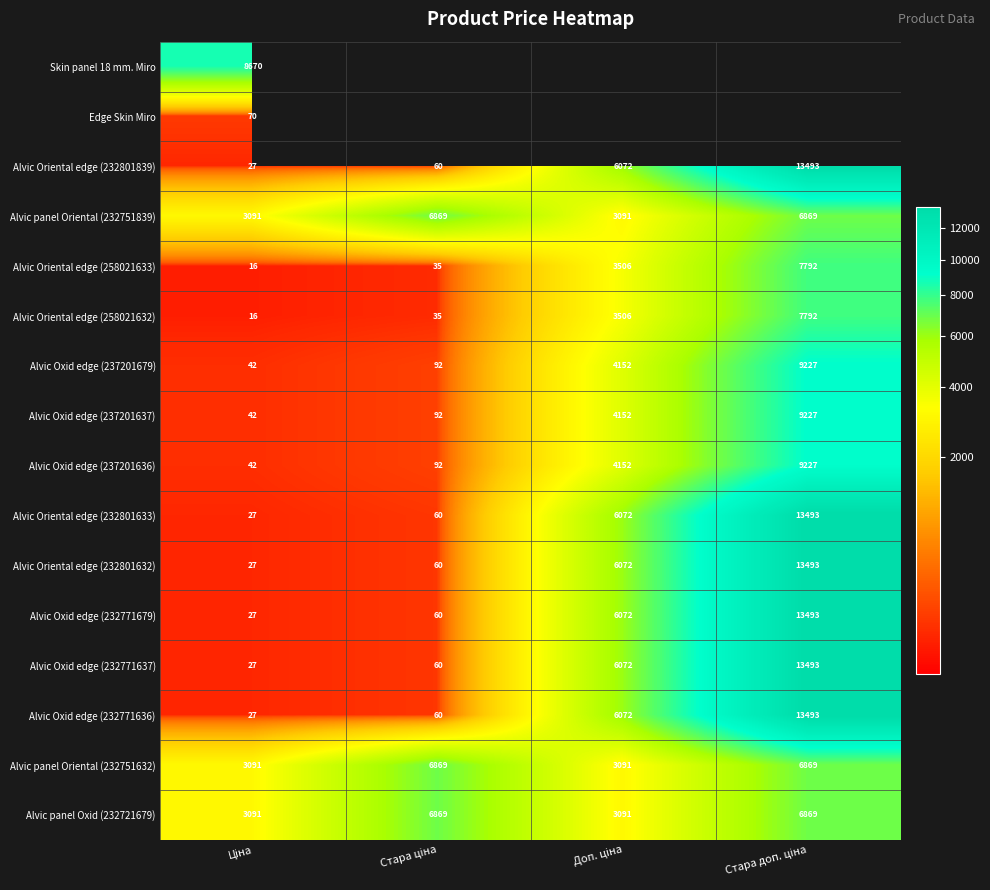

The Alvic Oxid edge (237201636) series shows 9227.0 at Стара доп. ціна. True or false?

True